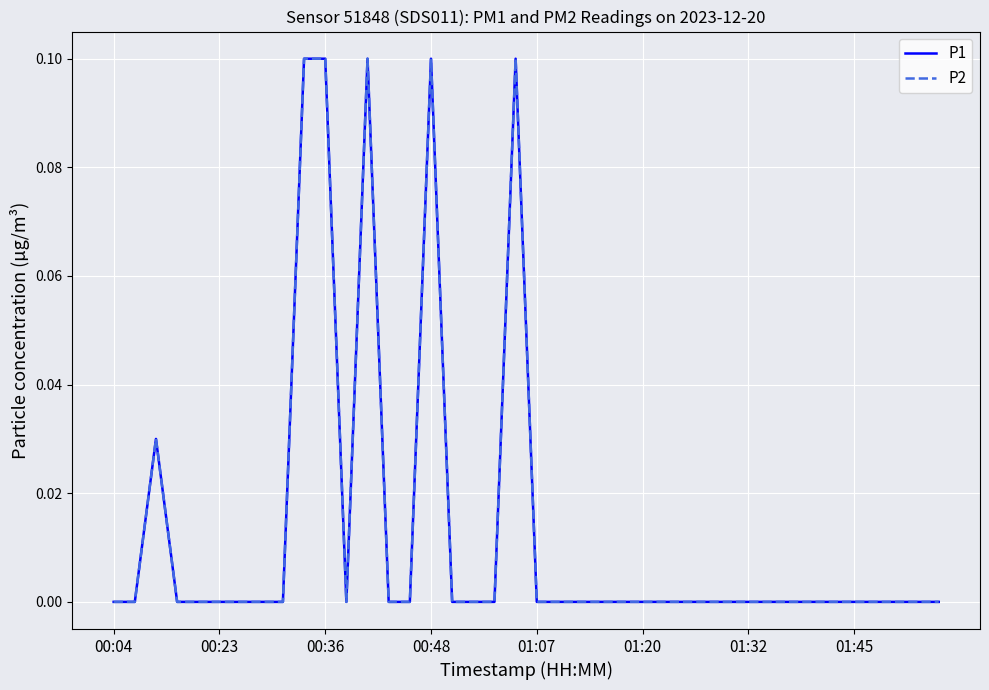

Does the chart have visible grid lines?

Yes